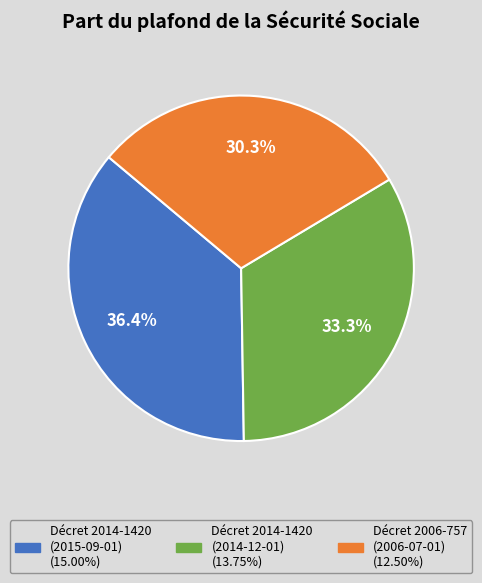

How many slices are in this pie chart?

3